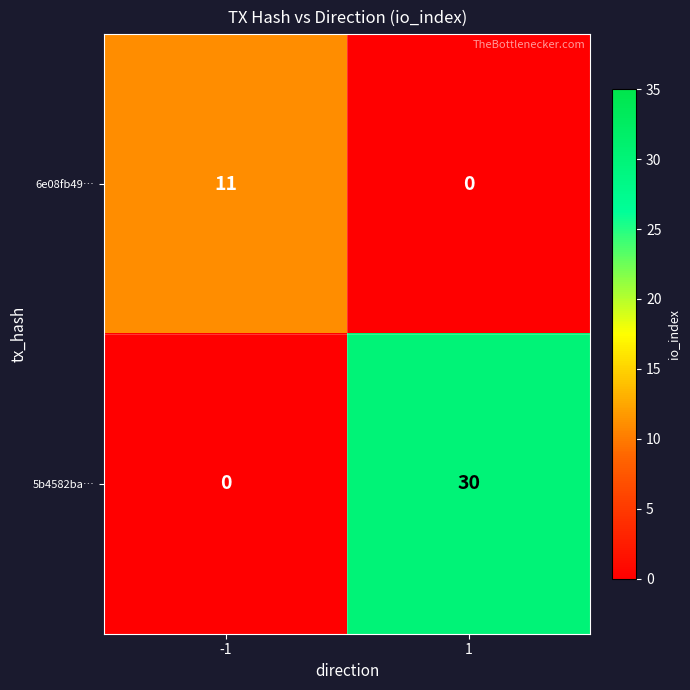

Is the value of 5b4582ba… at 1 greater than the value of 6e08fb49… at 1?

Yes